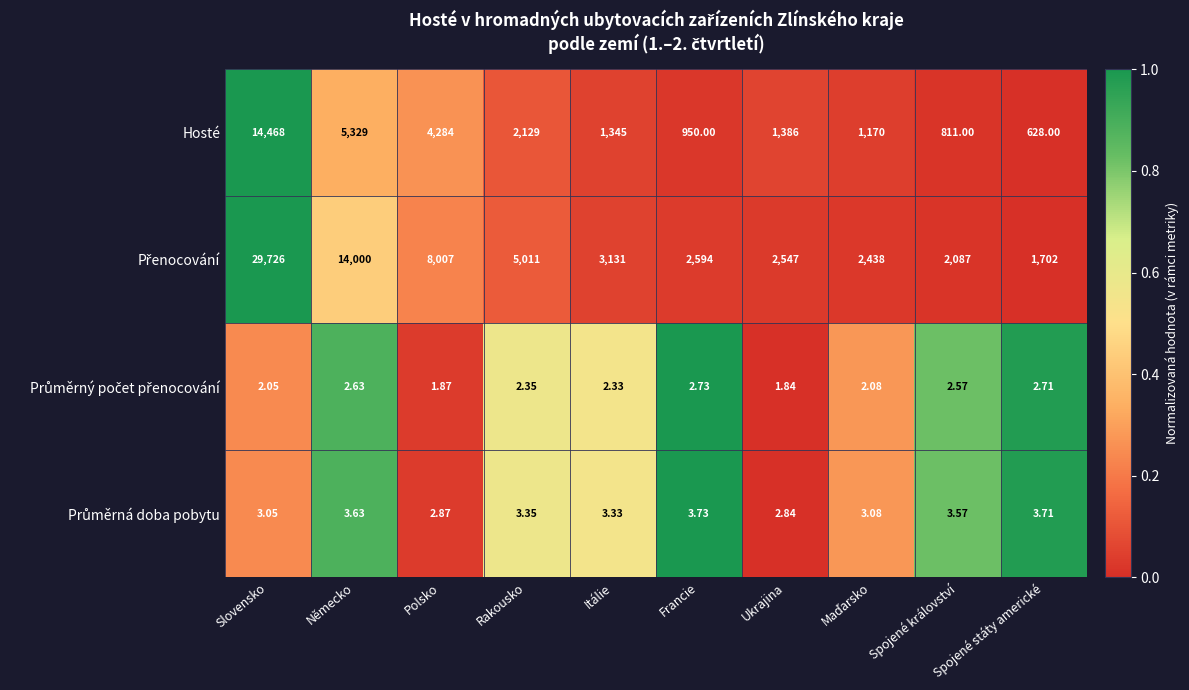

At which category is the sum across all series the highest?

Slovensko